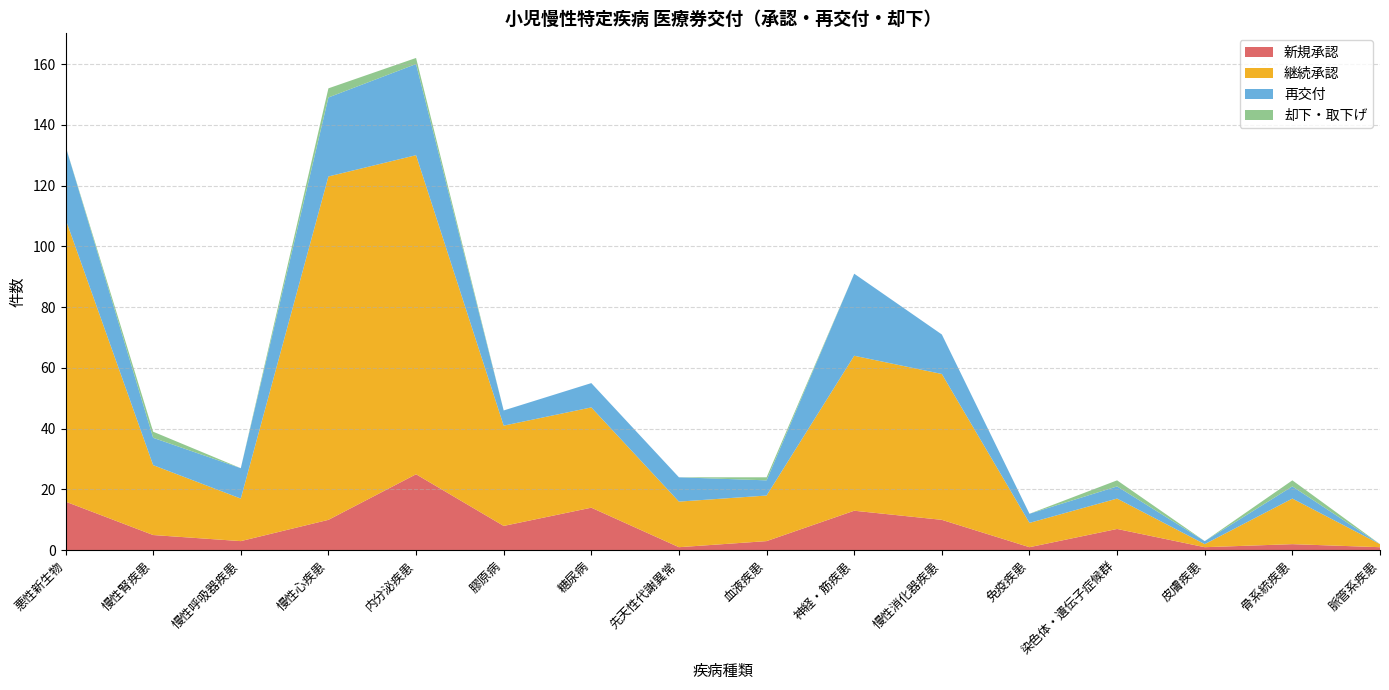

Reading left to right, list all the values displayed in this chart.

新規承認: 悪性新生物=16	慢性腎疾患=5	慢性呼吸器疾患=3	慢性心疾患=10	内分泌疾患=25	膠原病=8	糖尿病=14	先天性代謝異常=1	血液疾患=3	神経・筋疾患=13	慢性消化器疾患=10	免疫疾患=1	染色体・遺伝子症候群=7	皮膚疾患=1	骨系統疾患=2	脈管系疾患=1
継続承認: 悪性新生物=93	慢性腎疾患=23	慢性呼吸器疾患=14	慢性心疾患=113	内分泌疾患=105	膠原病=33	糖尿病=33	先天性代謝異常=15	血液疾患=15	神経・筋疾患=51	慢性消化器疾患=48	免疫疾患=8	染色体・遺伝子症候群=10	皮膚疾患=1	骨系統疾患=15	脈管系疾患=1
再交付: 悪性新生物=24	慢性腎疾患=9	慢性呼吸器疾患=10	慢性心疾患=26	内分泌疾患=30	膠原病=5	糖尿病=8	先天性代謝異常=8	血液疾患=5	神経・筋疾患=27	慢性消化器疾患=13	免疫疾患=3	染色体・遺伝子症候群=4	皮膚疾患=1	骨系統疾患=4	脈管系疾患=0
却下・取下げ: 悪性新生物=0	慢性腎疾患=2	慢性呼吸器疾患=0	慢性心疾患=3	内分泌疾患=2	膠原病=0	糖尿病=0	先天性代謝異常=0	血液疾患=1	神経・筋疾患=0	慢性消化器疾患=0	免疫疾患=0	染色体・遺伝子症候群=2	皮膚疾患=0	骨系統疾患=2	脈管系疾患=0